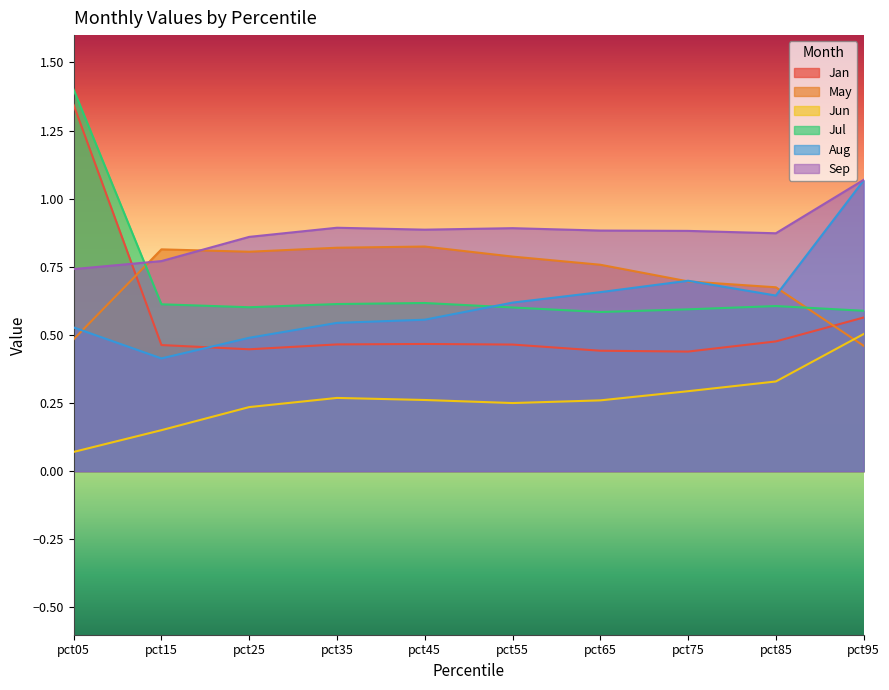

Rank the series at pct85 from lowest to highest value.

Jun, Jan, Jul, Aug, May, Sep